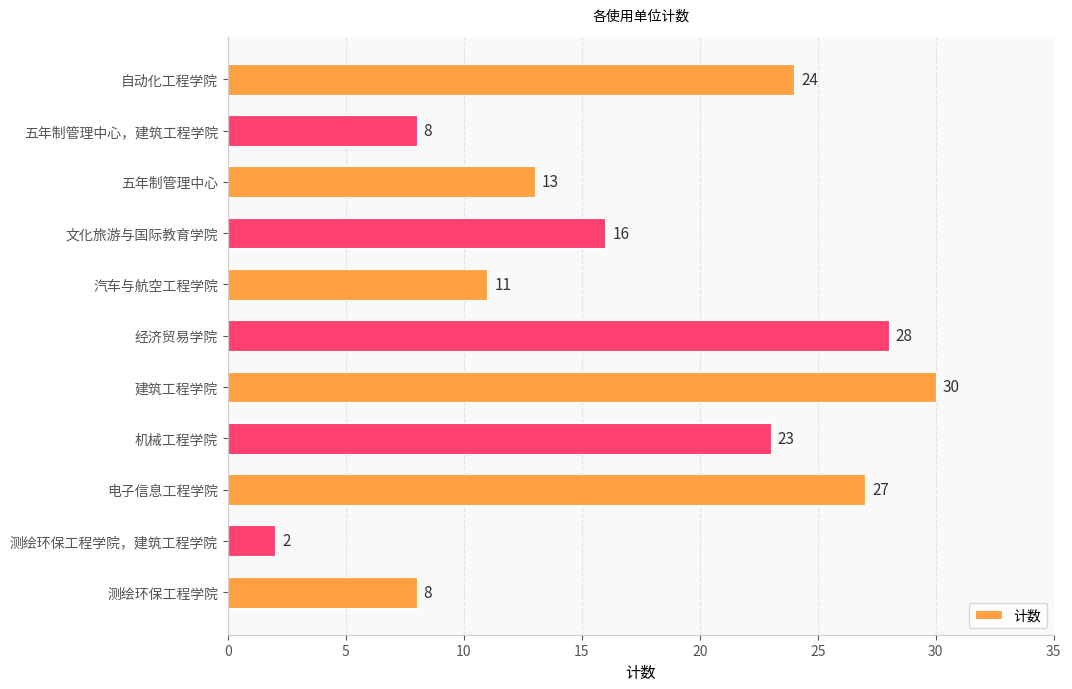

How many bars are there in total?

11